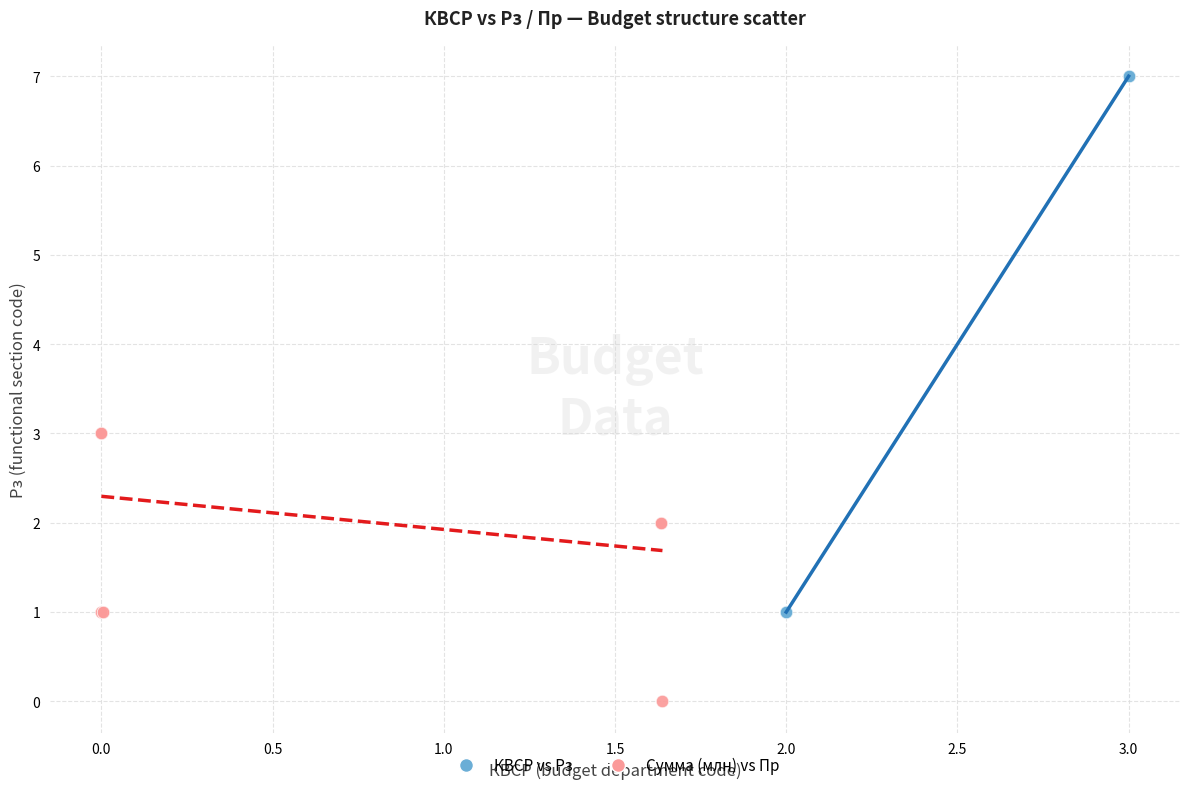

Which series reaches the minimum Y coordinate?

Сумма (млн) vs Пр